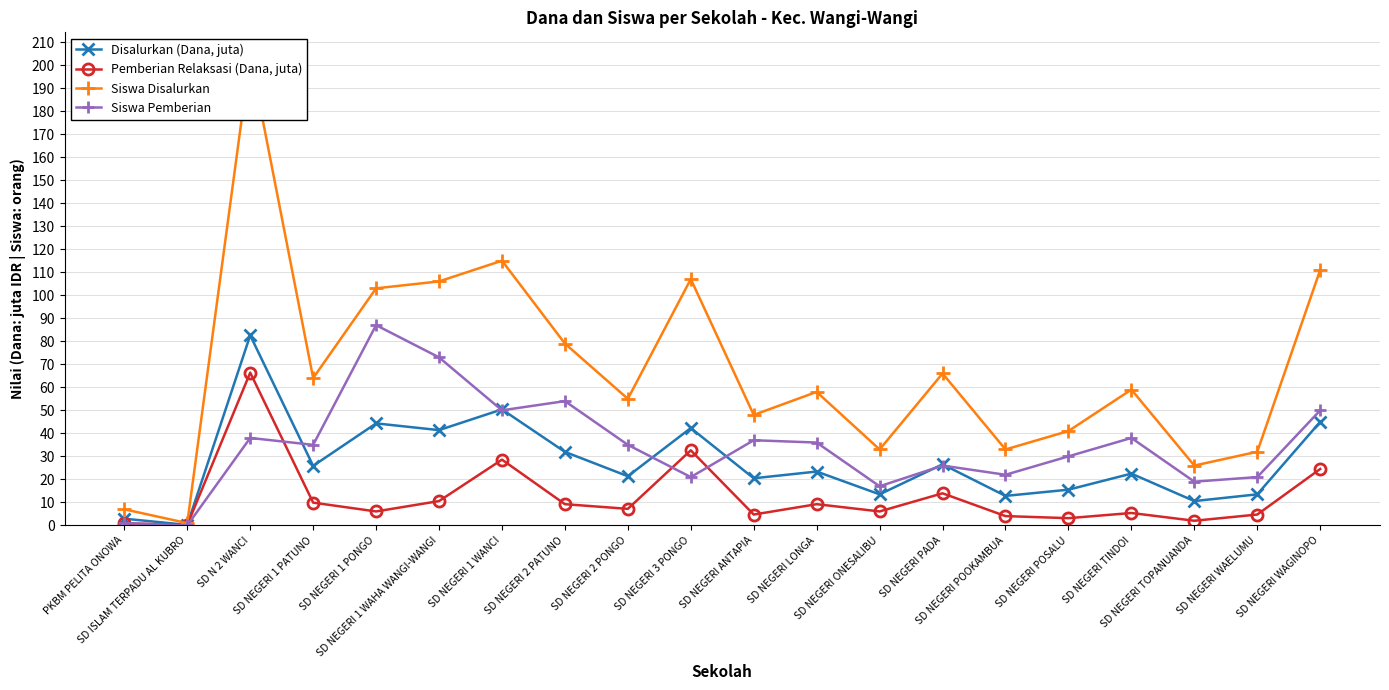

What is the label of the 13th point from the left?

SD NEGERI ONESALIBU